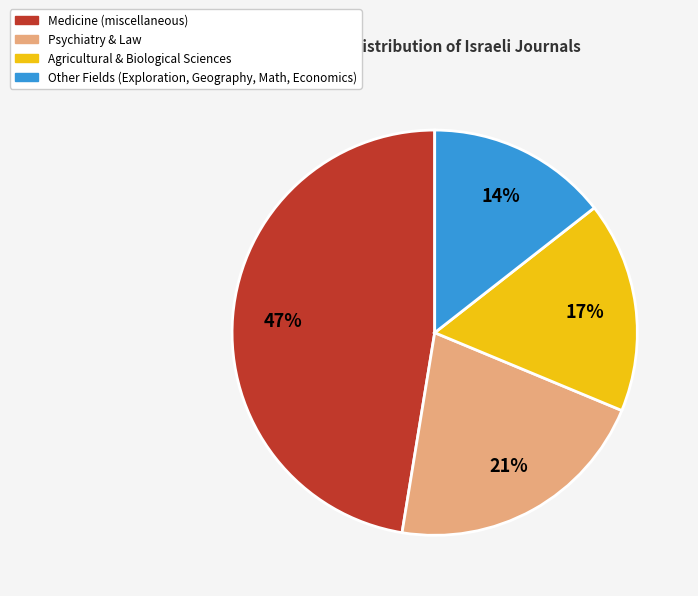

True or false: Psychiatry & Law accounts for 33% of the total.

False